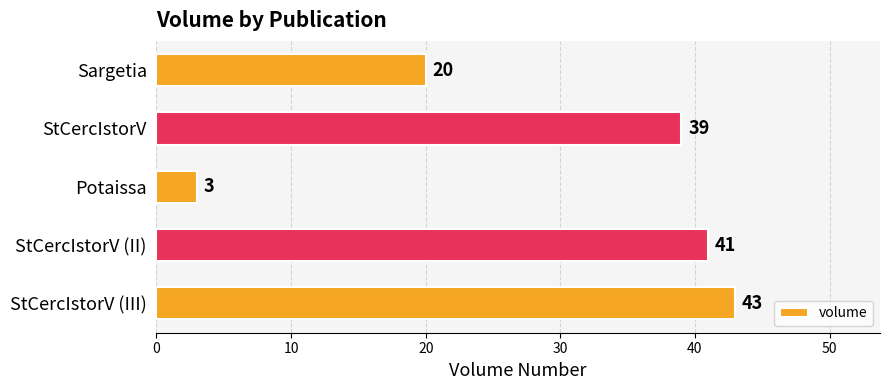

How many data points are less than 39?

2